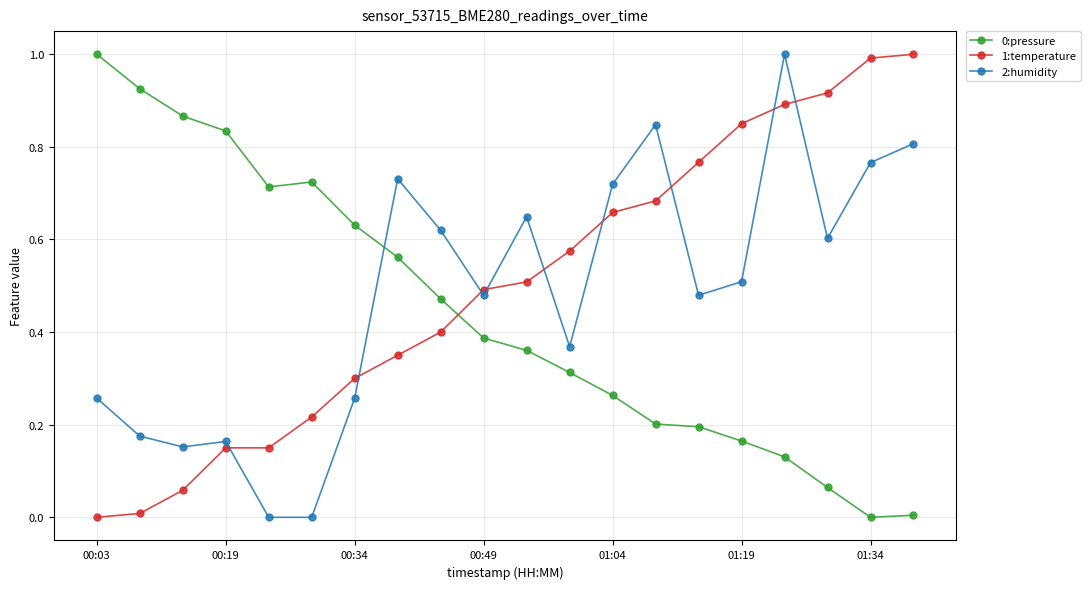

What is the sum of all 1:temperature values?

10.0